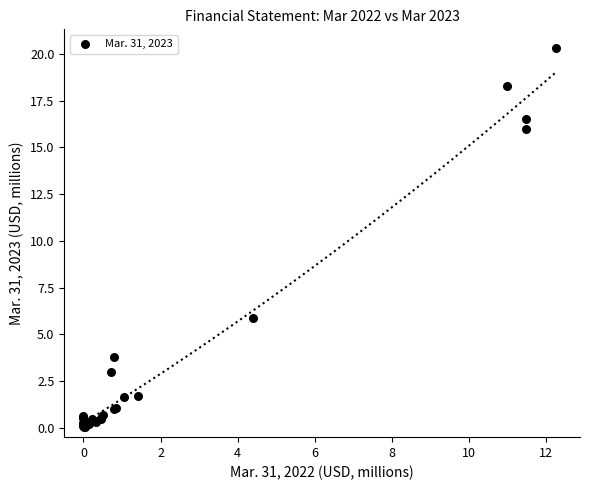

What Y value in the scatter plot is closest to 10?

5.9